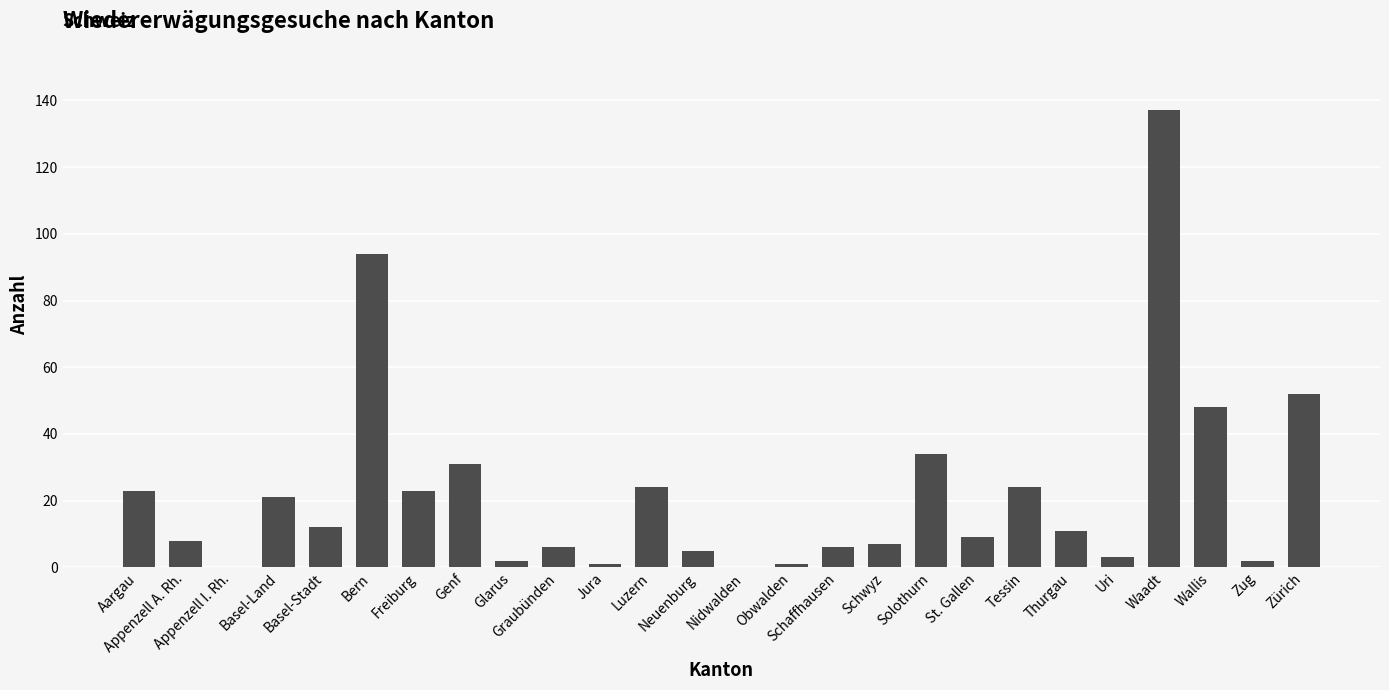

Reading left to right, extract all data points from this chart.

23	8	0	21	12	94	23	31	2	6	1	24	5	0	1	6	7	34	9	24	11	3	137	48	2	52